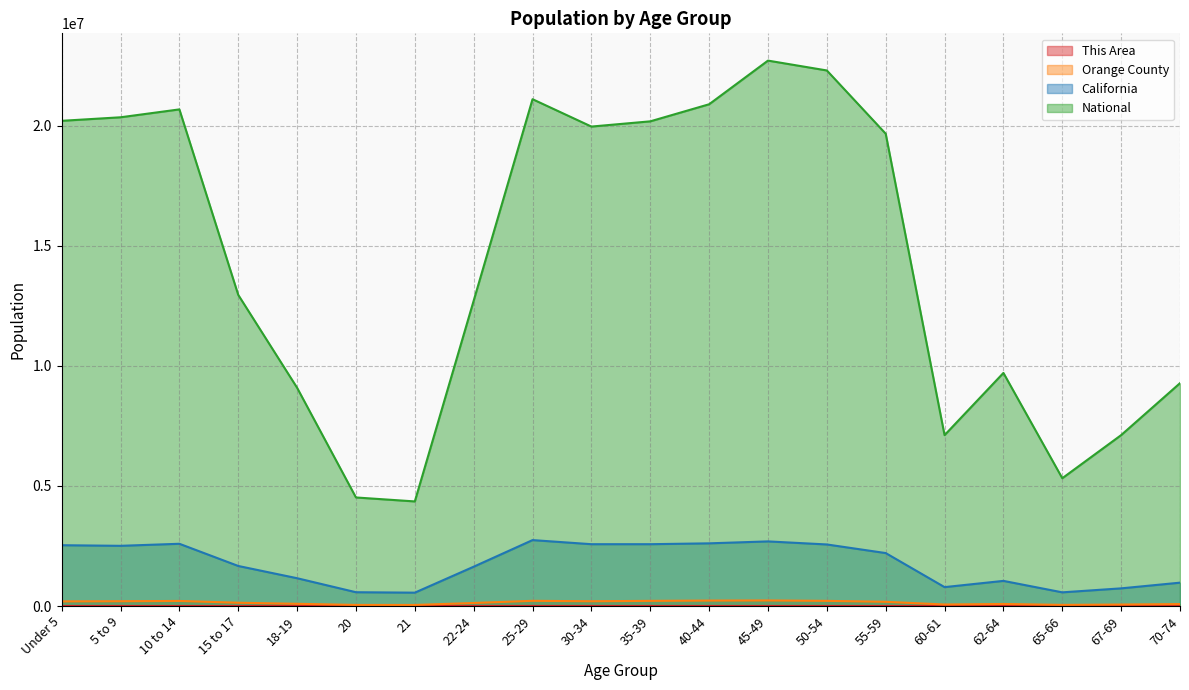

What value does the Orange County series have at 67-69, to the nearest 100?

61000